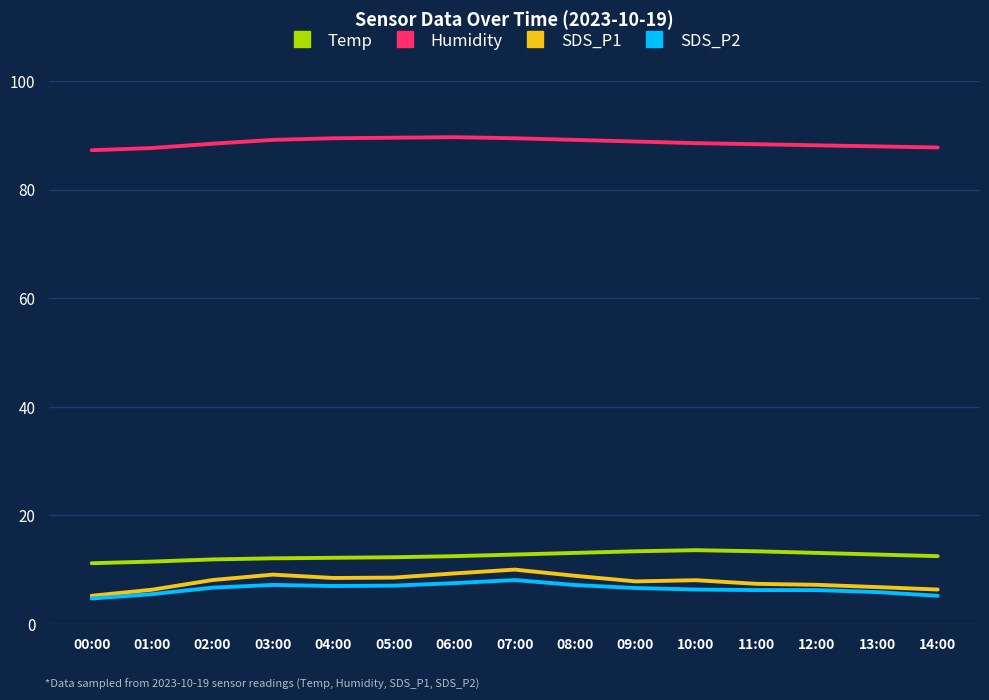

What is the average value of the Temp series?

12.6